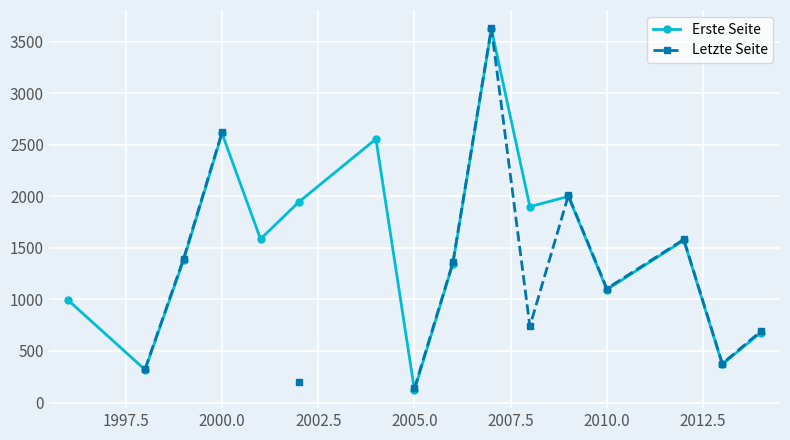

In Erste Seite, how many points are lower than both neighbors (excluding endpoints)?

6